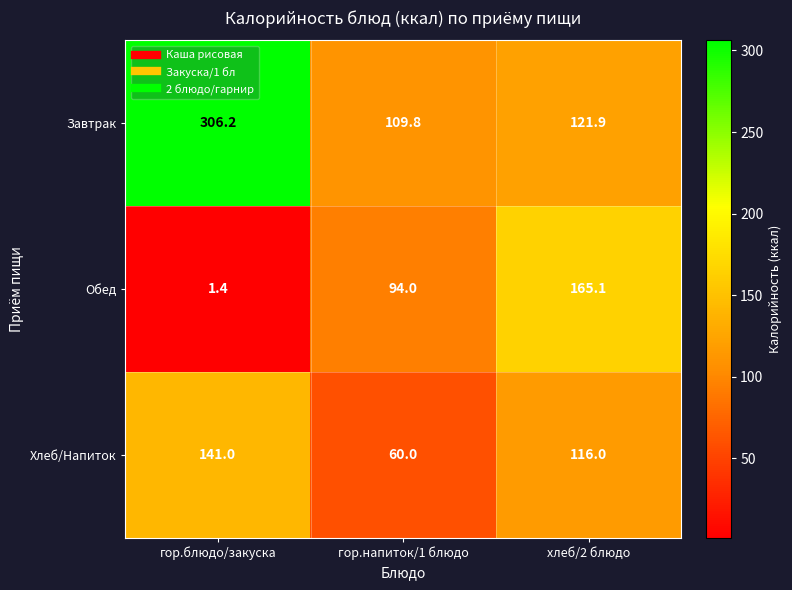

Which series has the largest range (max minus min)?

Завтрак